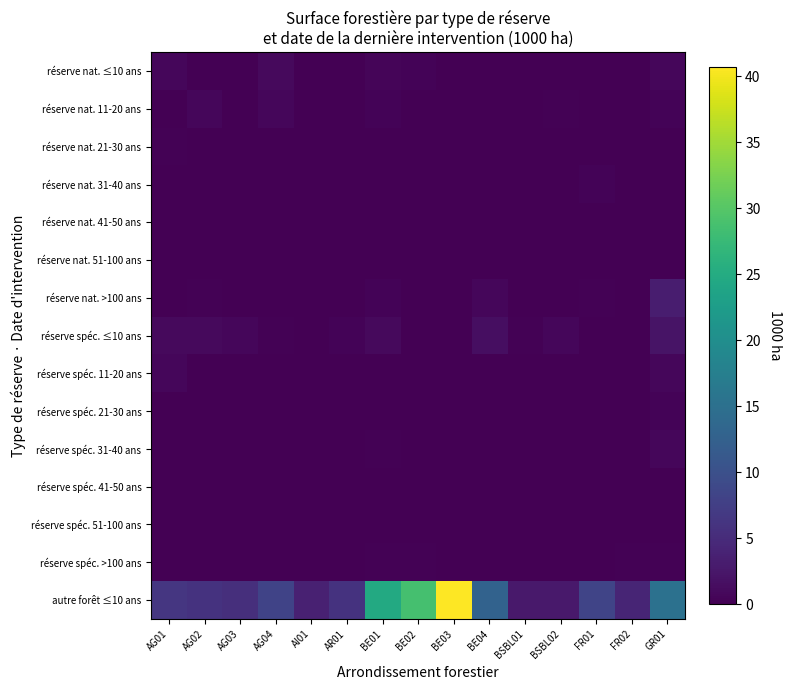

Which series has the largest total across all categories?

autre forêt ≤10 ans